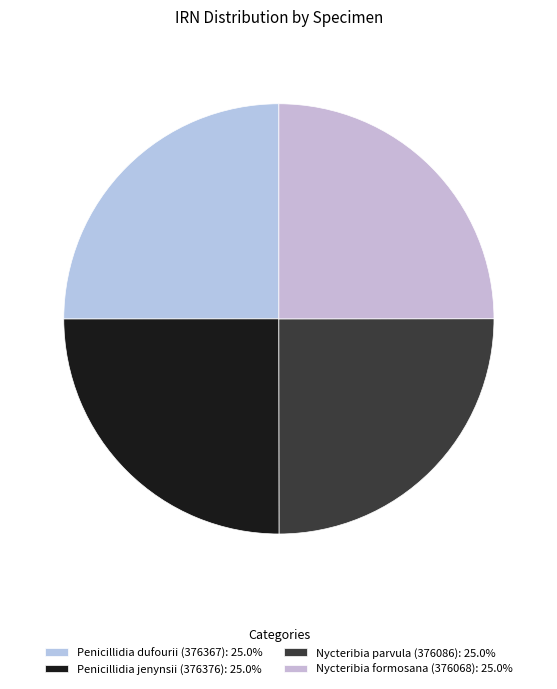

The Penicillidia jenynsii (376376) slice represents 11% of the pie. True or false?

False